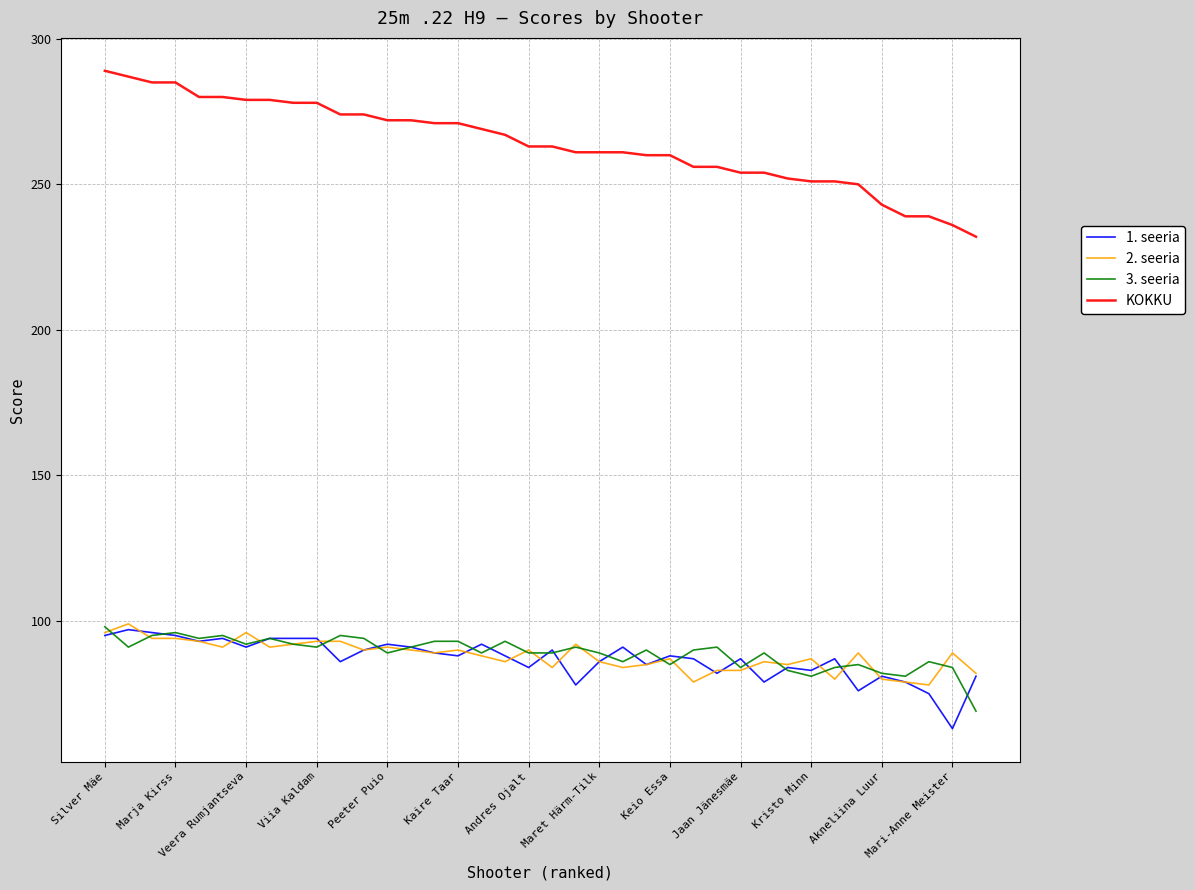

True or false: KOKKU and 1. seeria intersect in this chart.

False